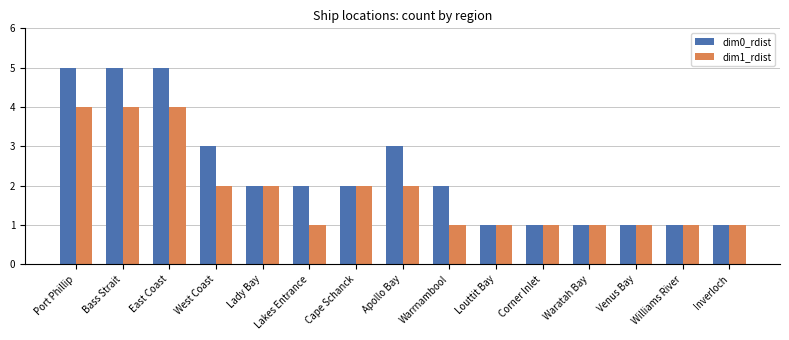

Is the value of dim0_rdist at Port Phillip greater than the value of dim1_rdist at Venus Bay?

Yes